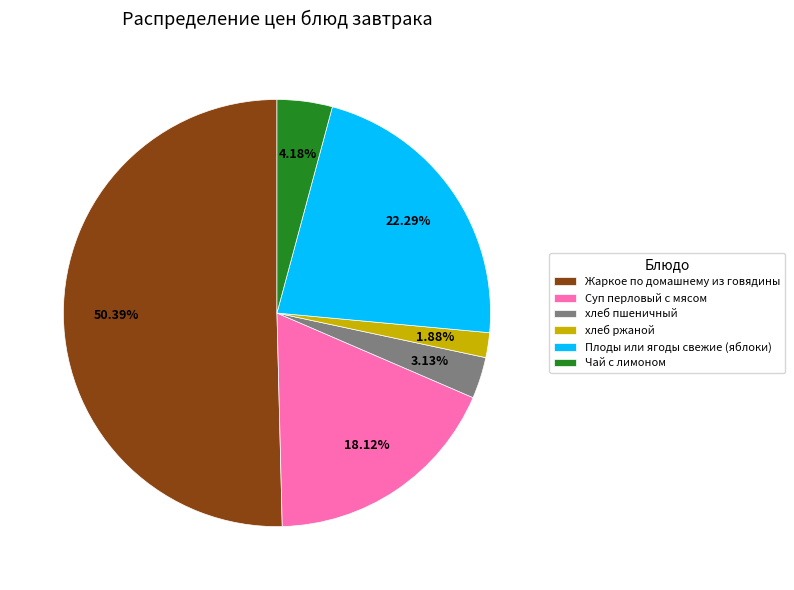

Which category accounts for the majority?

Жаркое по домашнему из говядины